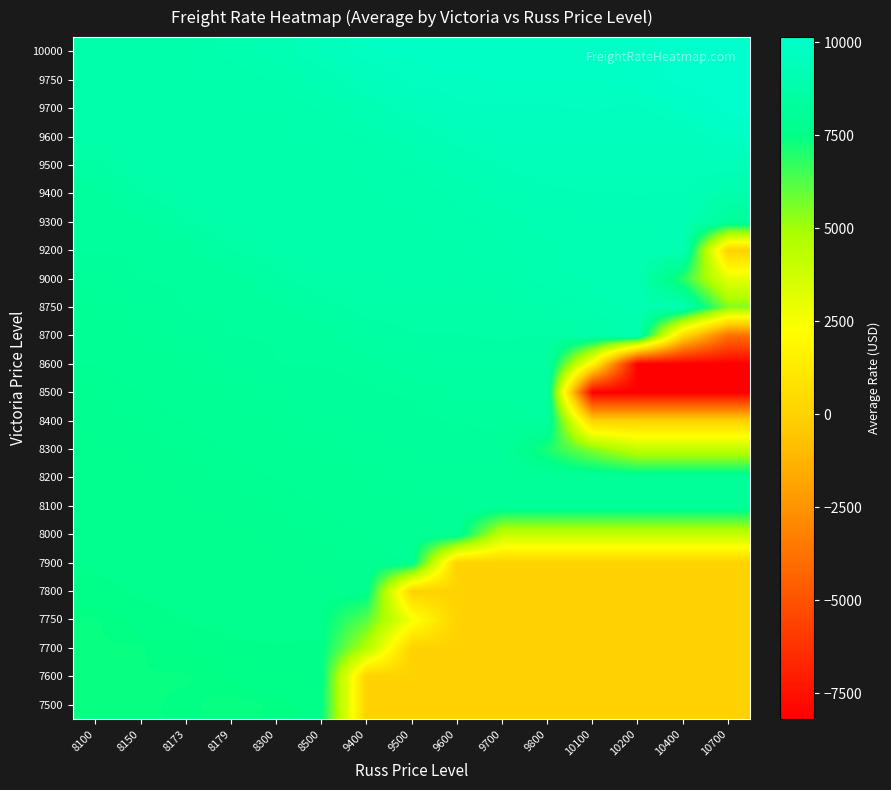

At which category is the sum across all series the highest?

8500